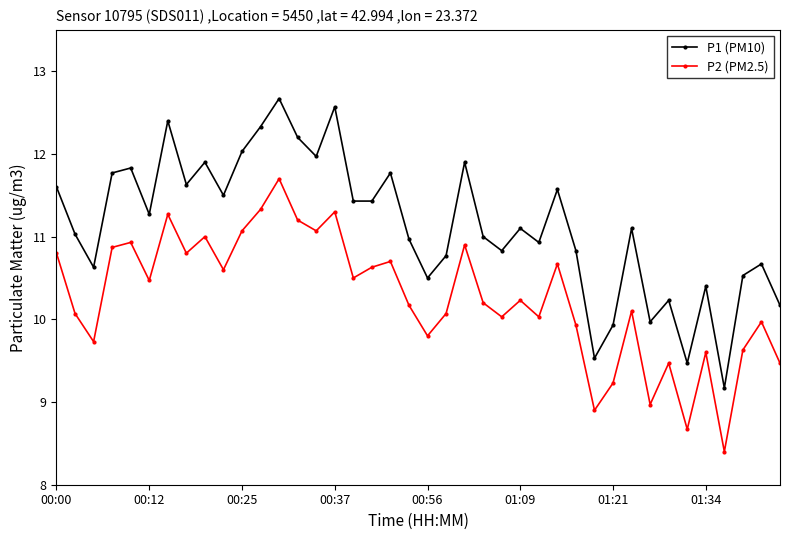

What is the highest value of the P2 (PM2.5) series?

11.7